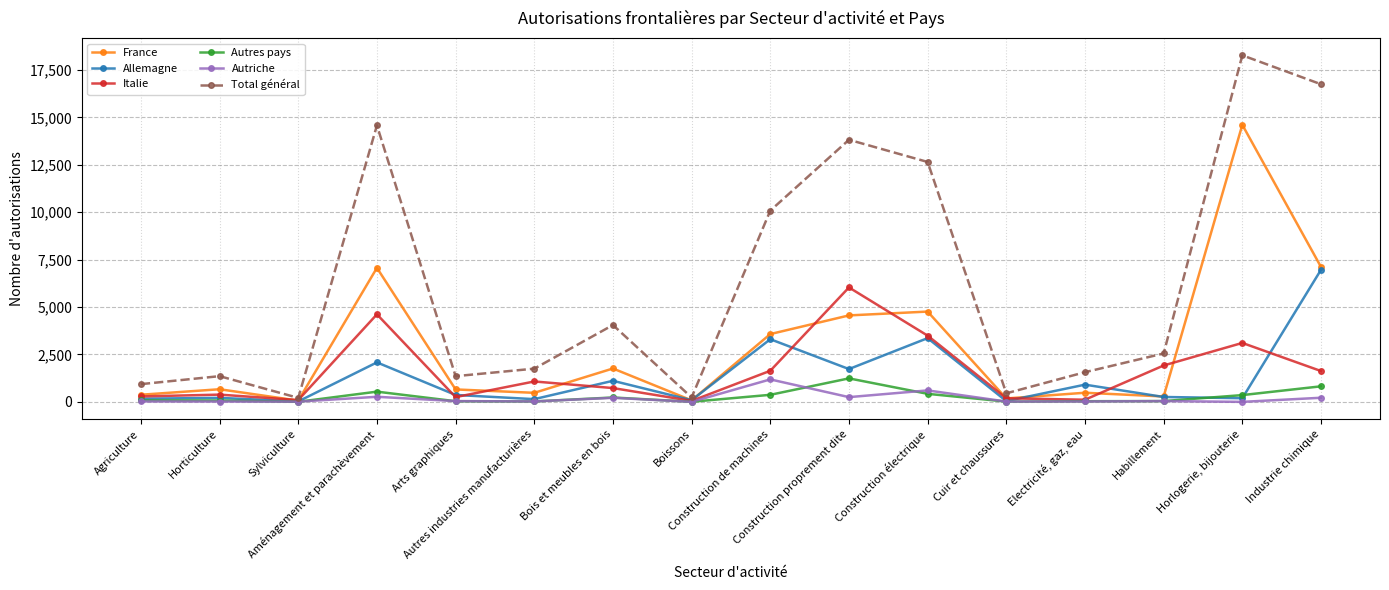

What are all the series names shown in the legend?

France, Allemagne, Italie, Autres pays, Autriche, Total général